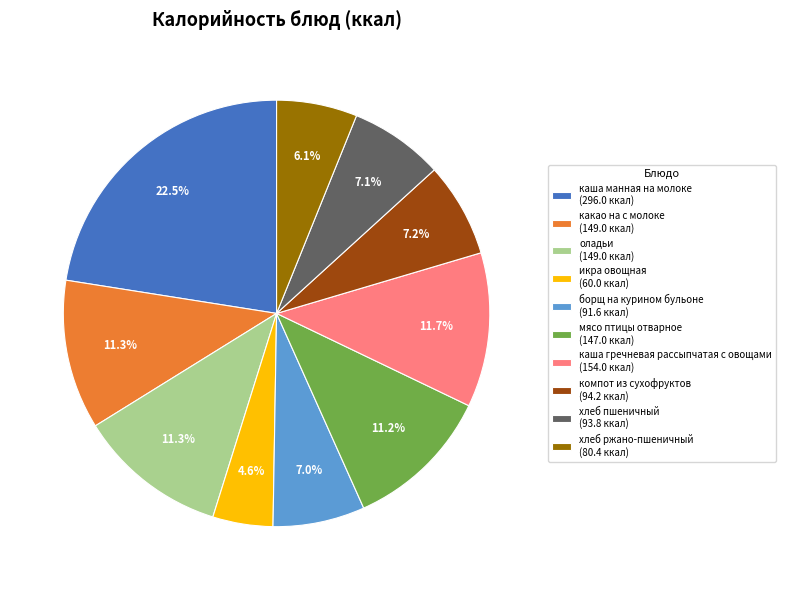

To the nearest percent, what portion does борщ на курином бульоне represent?

7%